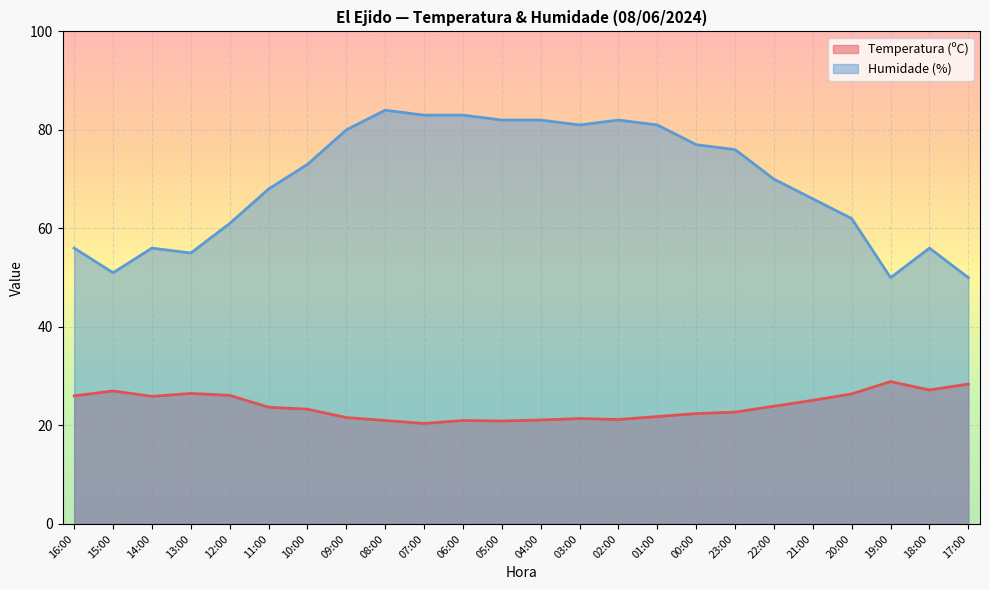

Between 01:00 and 19:00, which series saw the biggest shift?

Humidade (%)